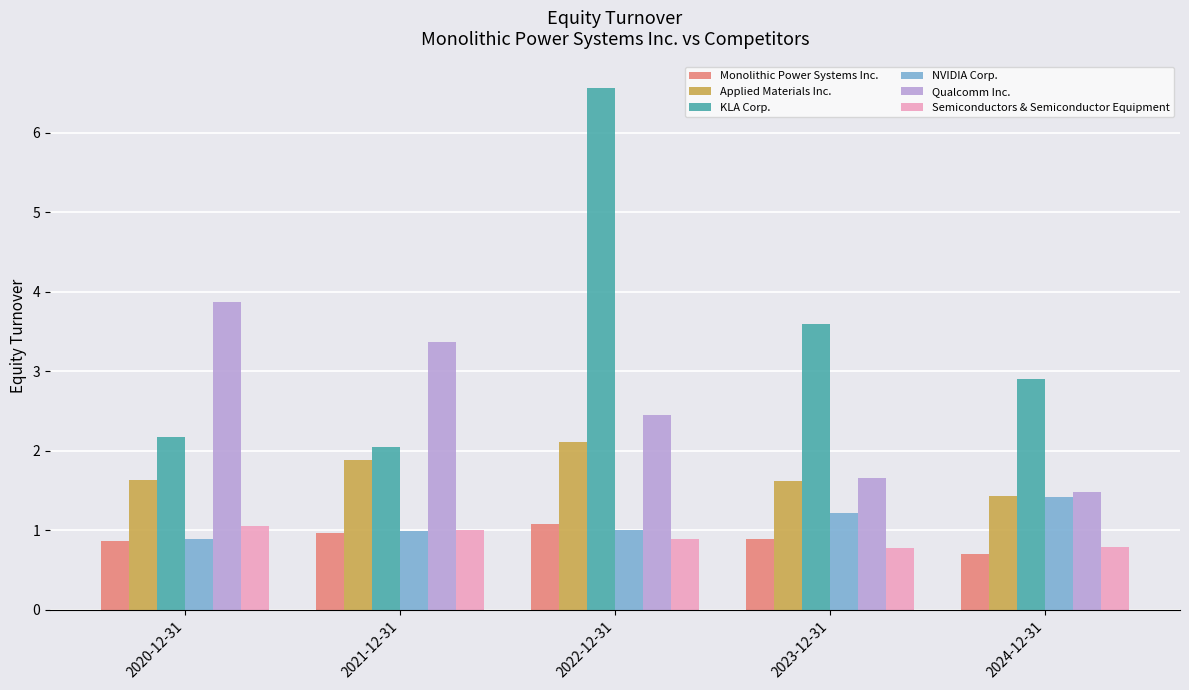

Rank the series at 2022-12-31 from lowest to highest value.

Semiconductors & Semiconductor Equipment, NVIDIA Corp., Monolithic Power Systems Inc., Applied Materials Inc., Qualcomm Inc., KLA Corp.